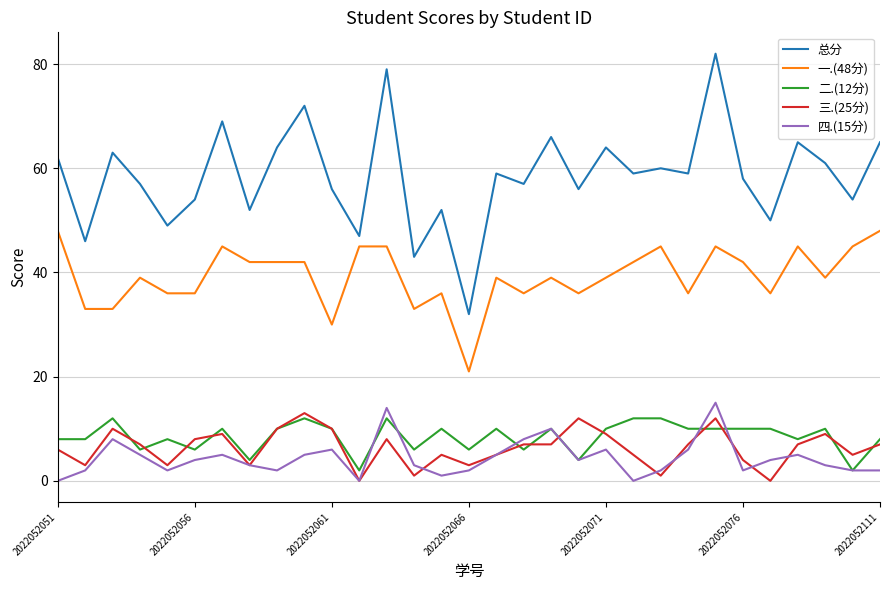

What is the difference between the maximum and second lowest values in the 三.(25分) series?

13